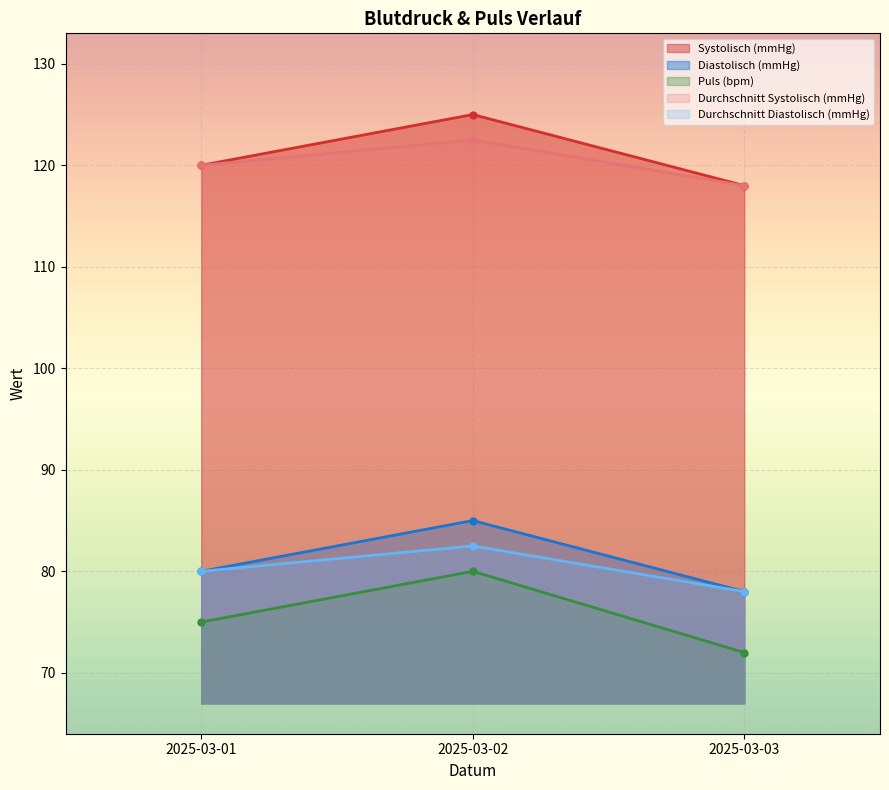

At how many categories does at least one series exceed 91?

3